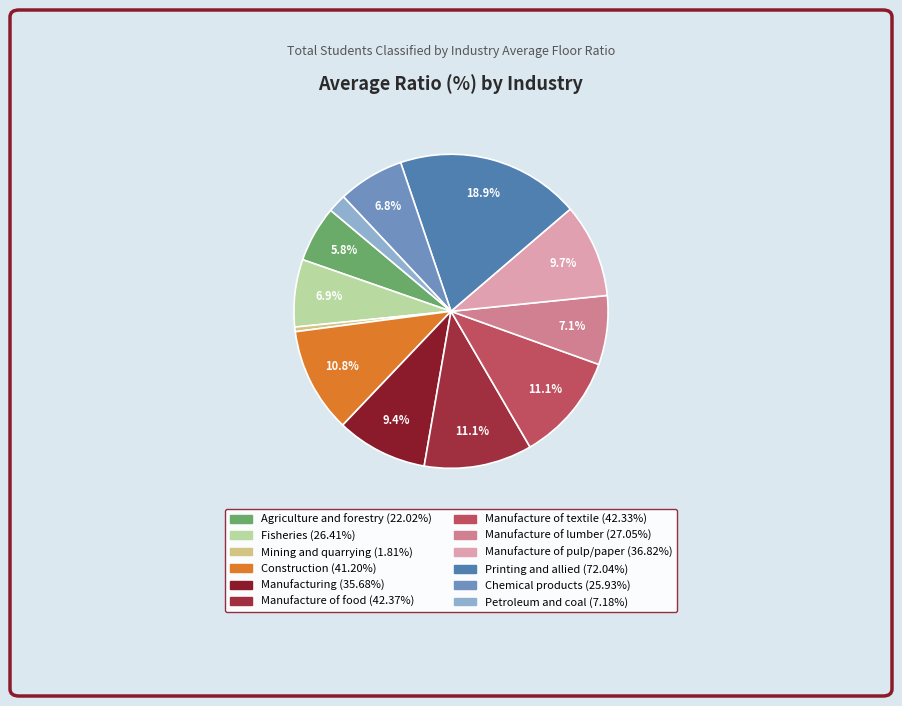

Which slice is the largest?

Printing and allied